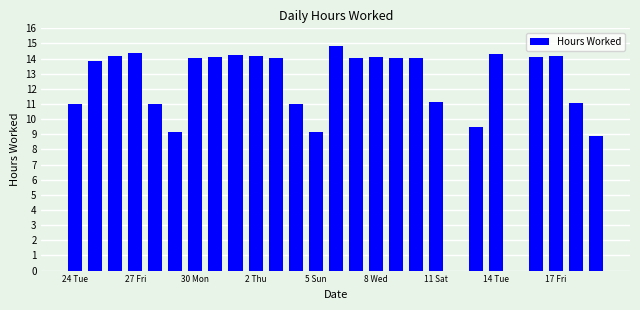

What is the greatest value displayed?

14.8